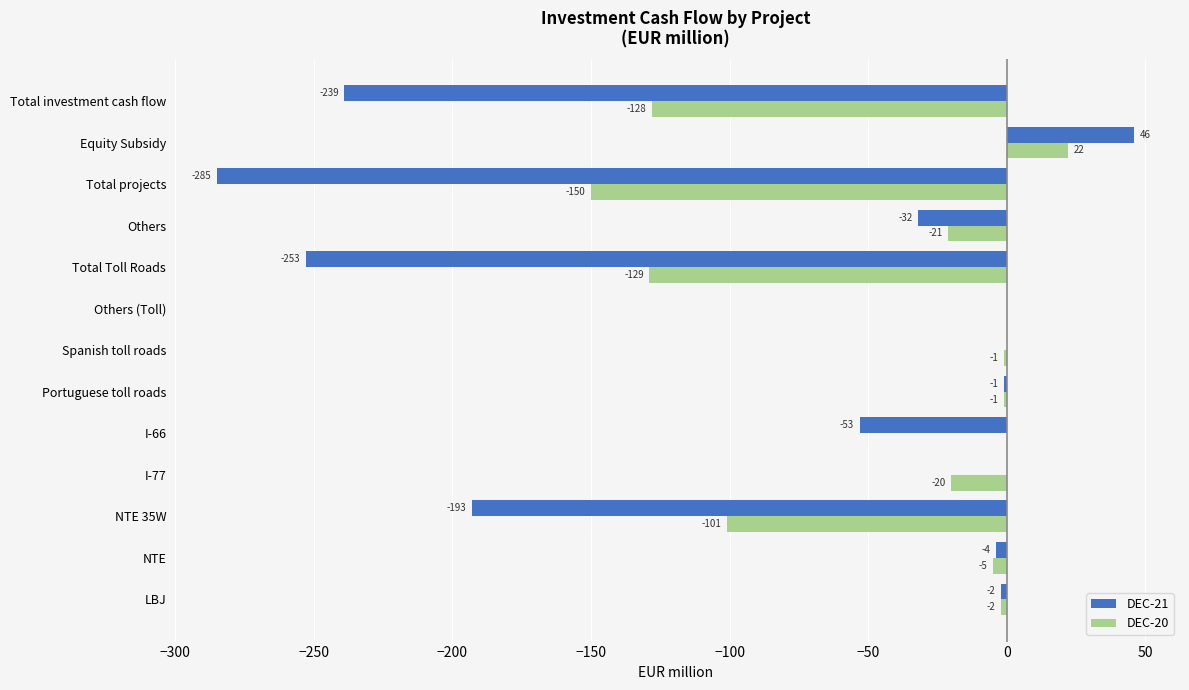

What is the greatest value displayed?

46